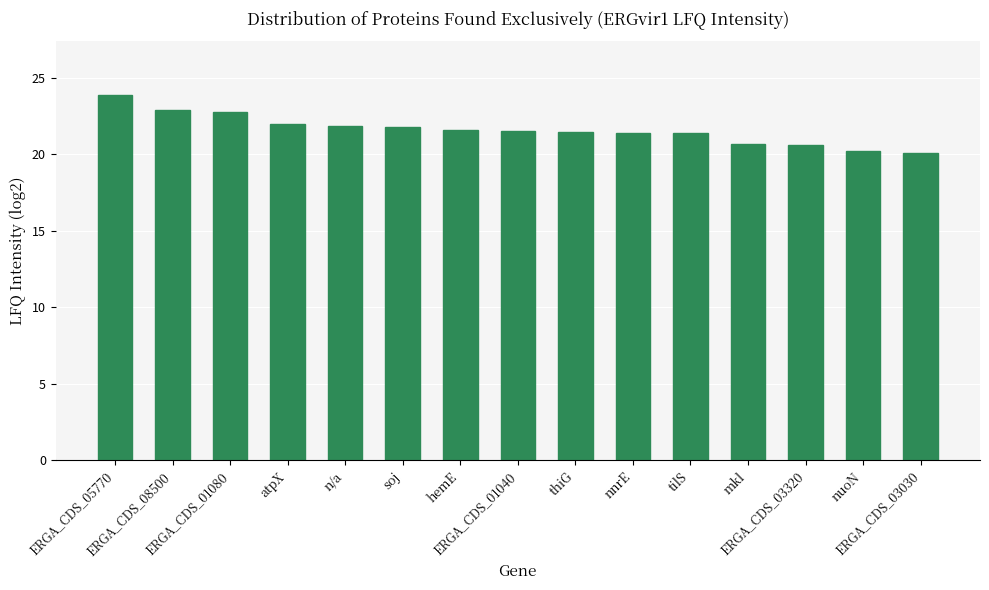

What is the value of the 7th bar from the left?

21.6